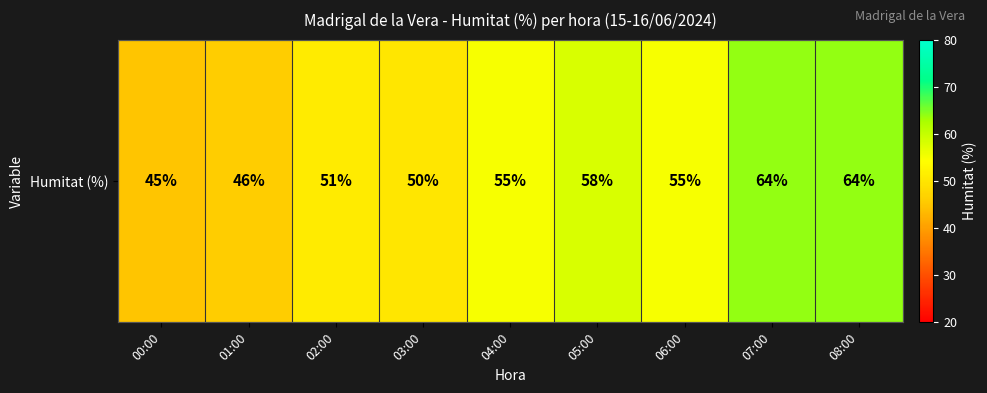

What is the ratio of the value at 05:00 to the value at 02:00?

1.1